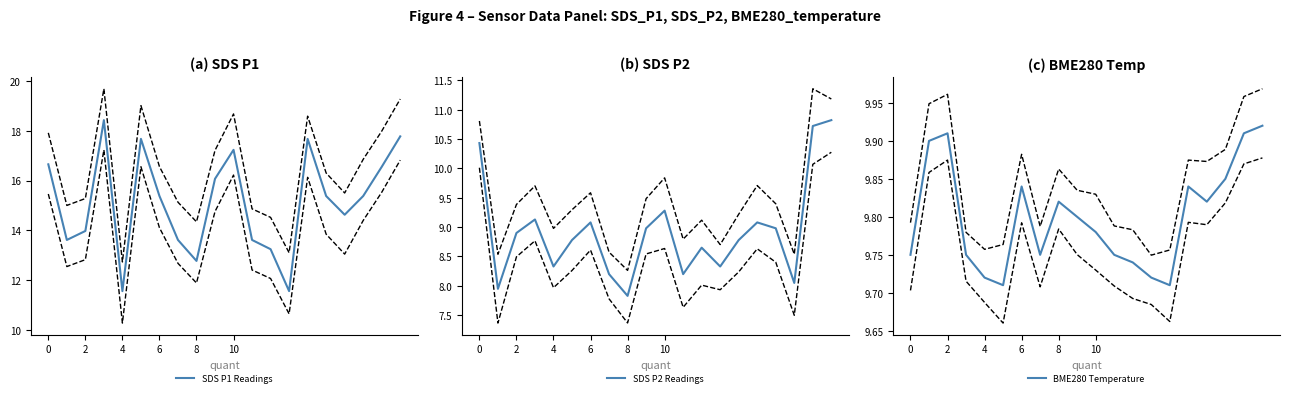

In BME280 Temperature, how many points are higher than both neighbors (excluding endpoints)?

4